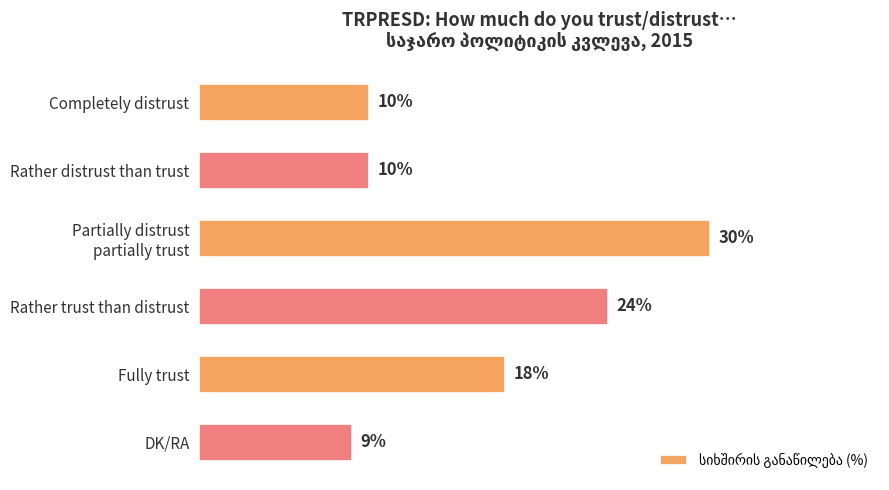

At which label is the value closest to 19?

Fully trust